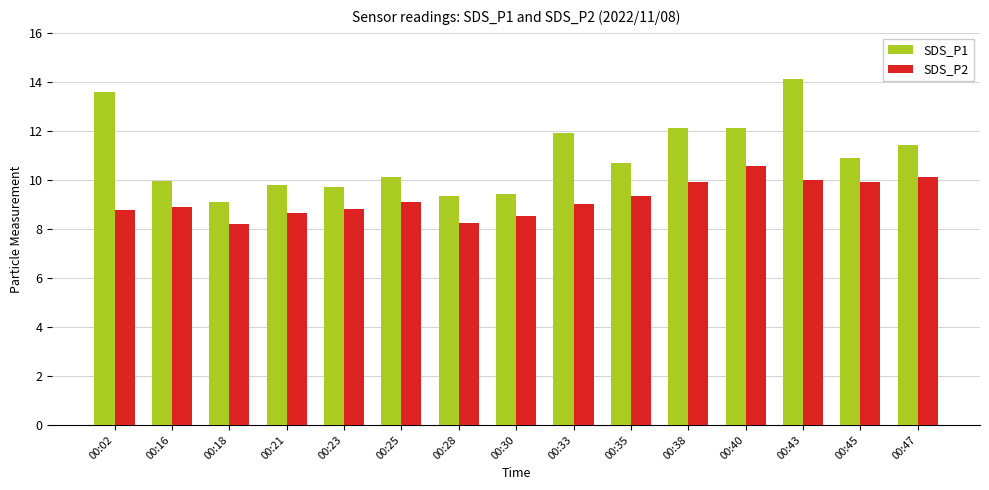

At which category does the chart reach its peak across all series?

00:43